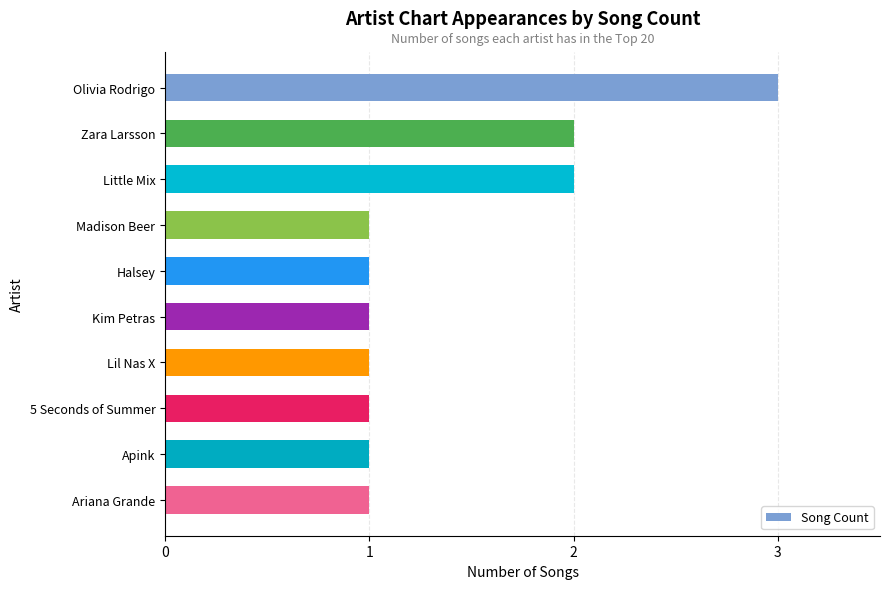

True or false: the data shows 3 at Little Mix.

False